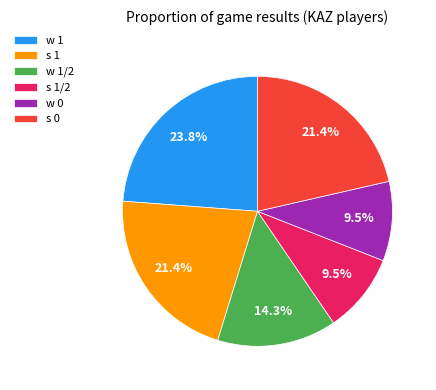

What portion of the pie excludes w 1/2?

85.7%